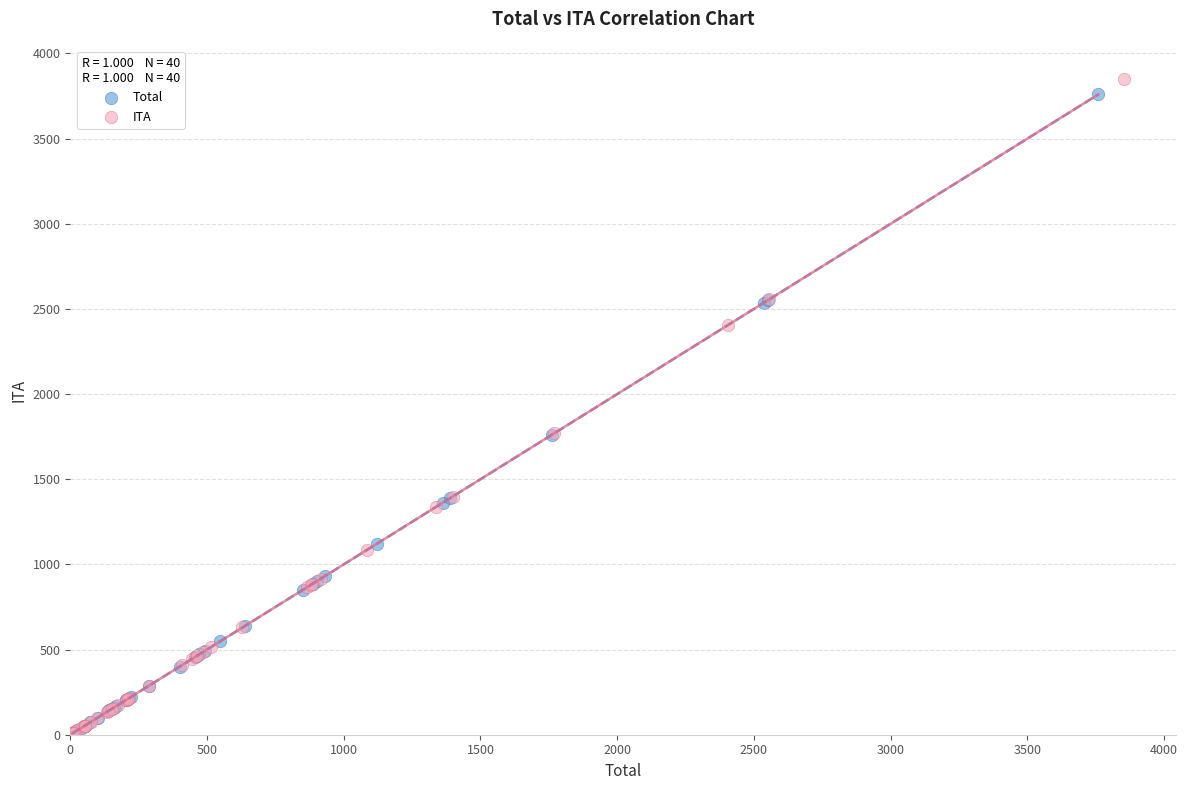

Which series has the largest Y range (max minus min)?

ITA